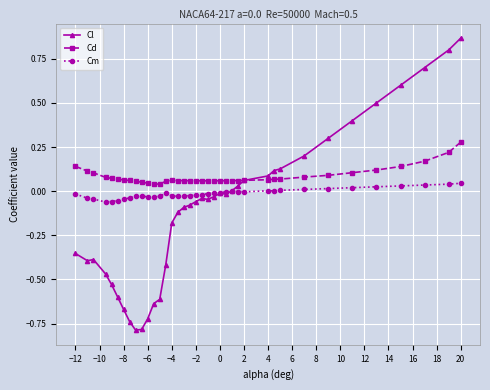

True or false: Cm has more than 2 points higher than both neighbors.

True